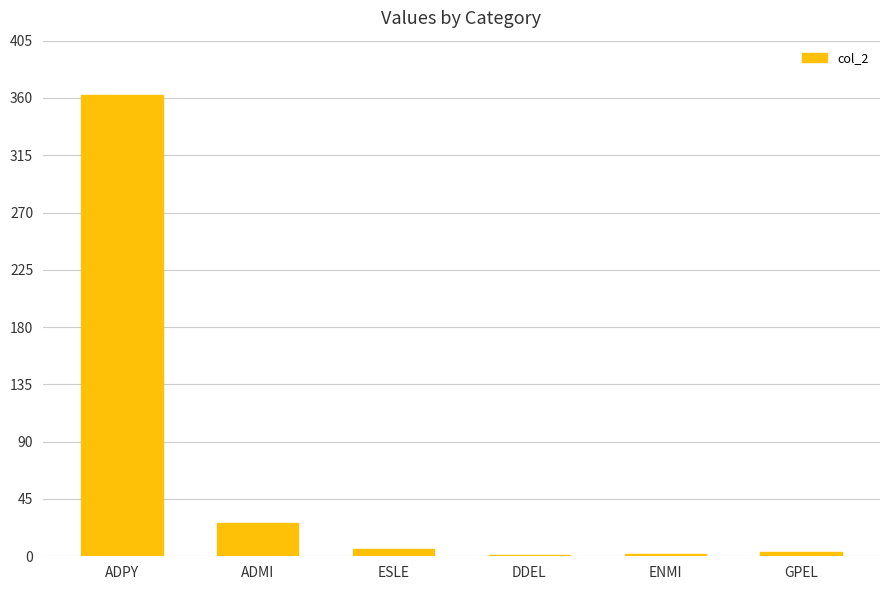

The chart shows a value of 11 at ADMI. True or false?

False